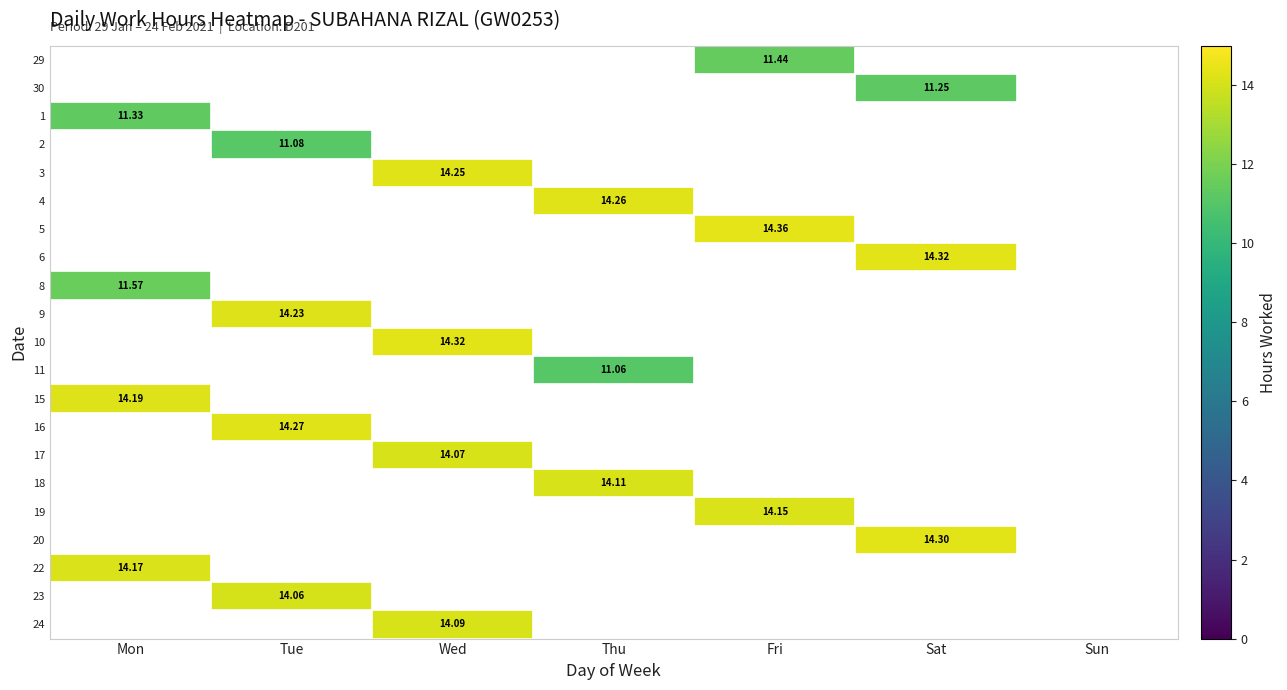

How many positive values does the 20 series have?

1